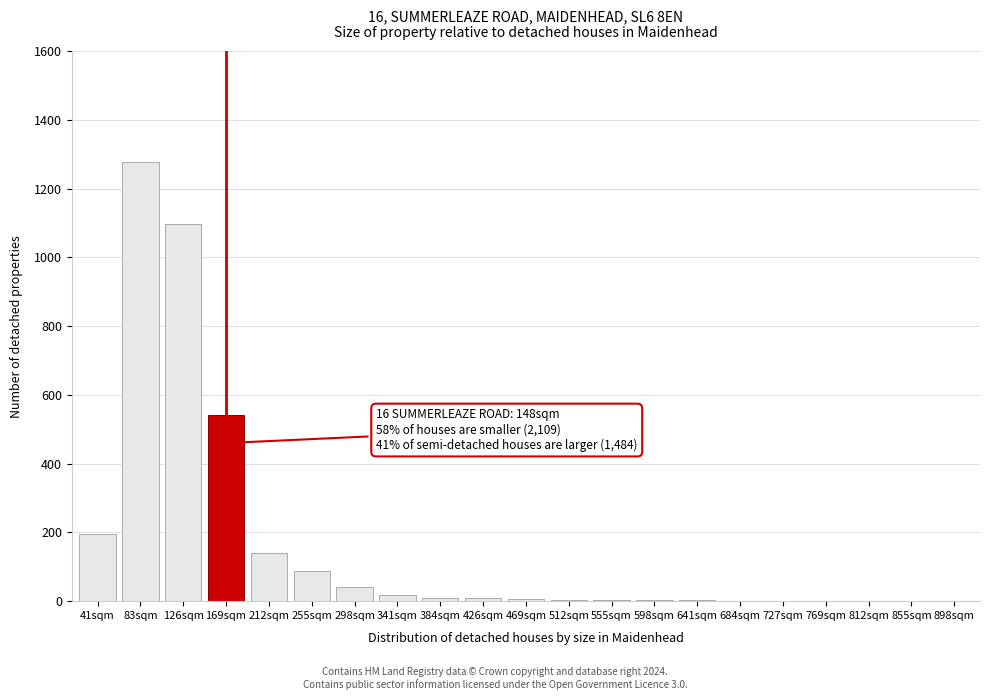

Where is the data nearest to the value 639?

169sqm